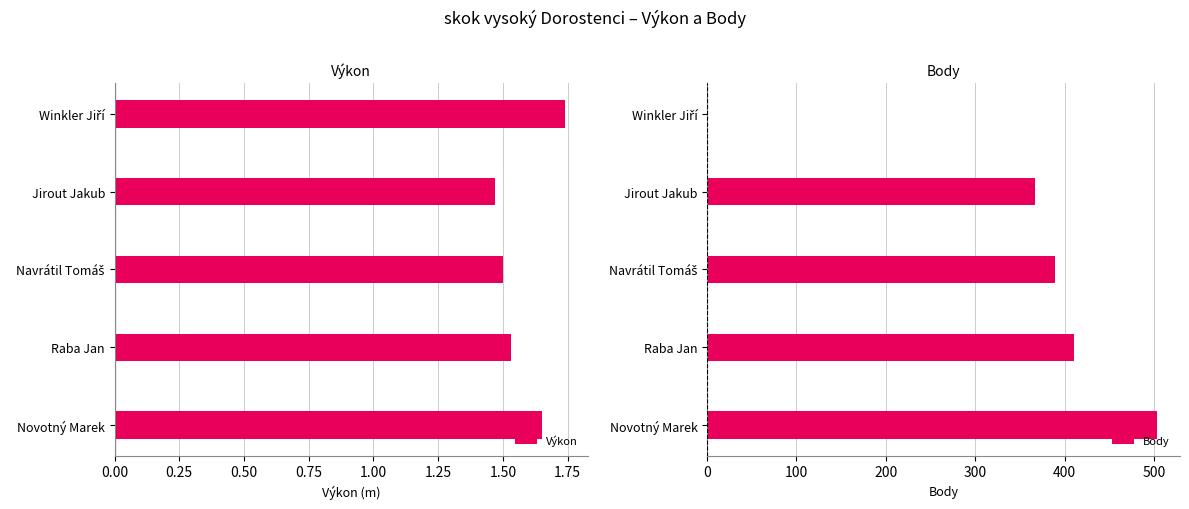

Count the Výkon values in the range 1 to 2.

5